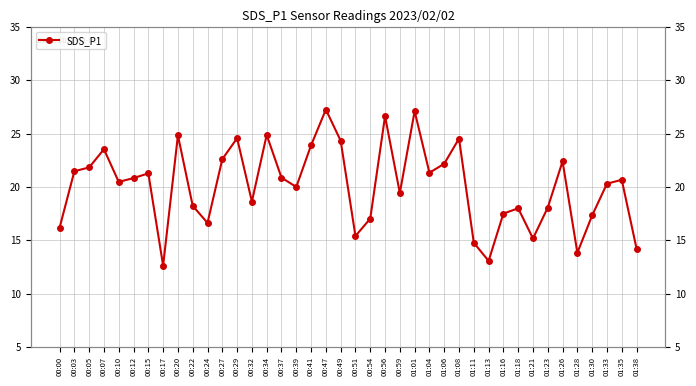

How many lines are shown in the chart?

1